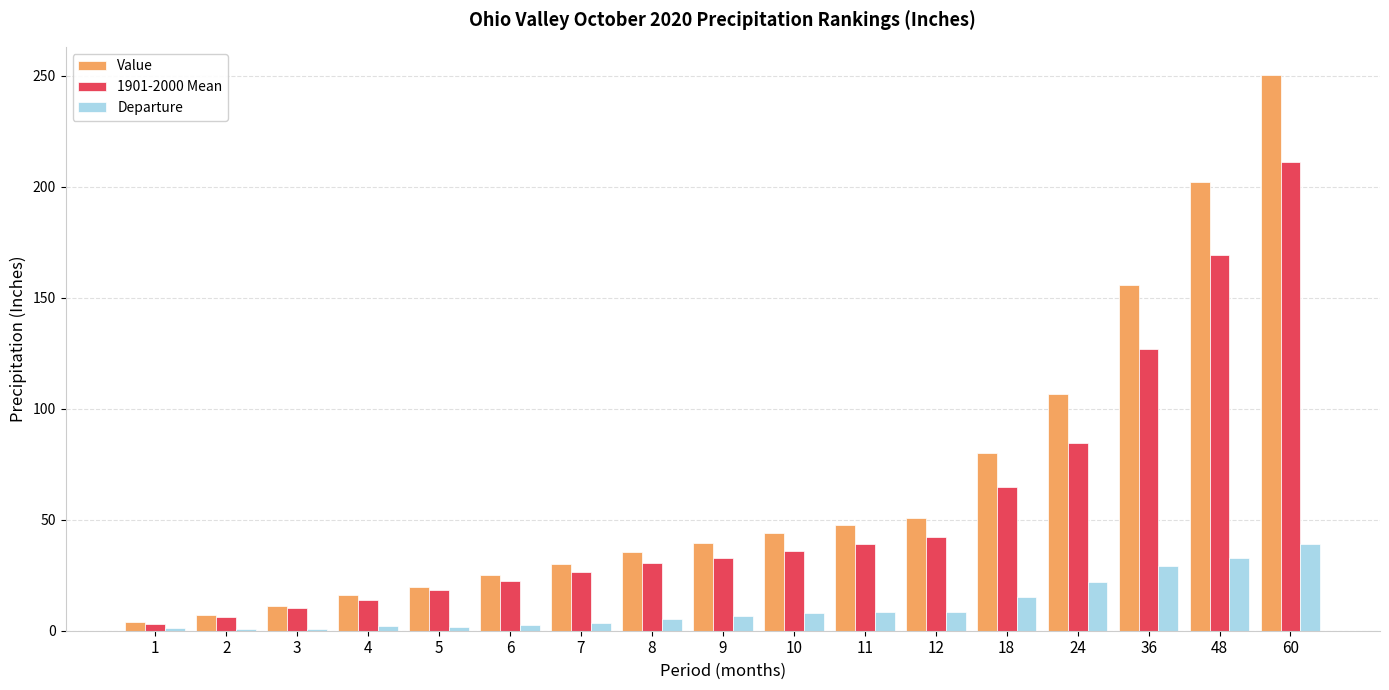

How many bars are there in total?

51